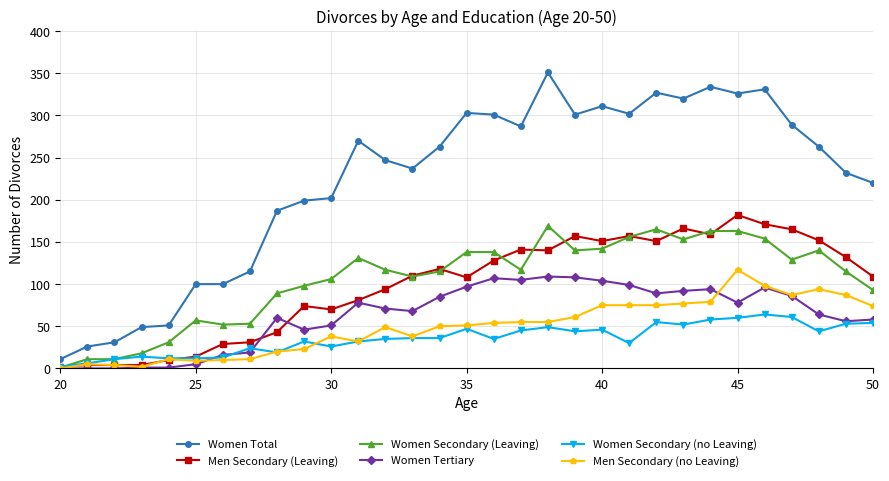

Which series has the largest total across all categories?

Women Total